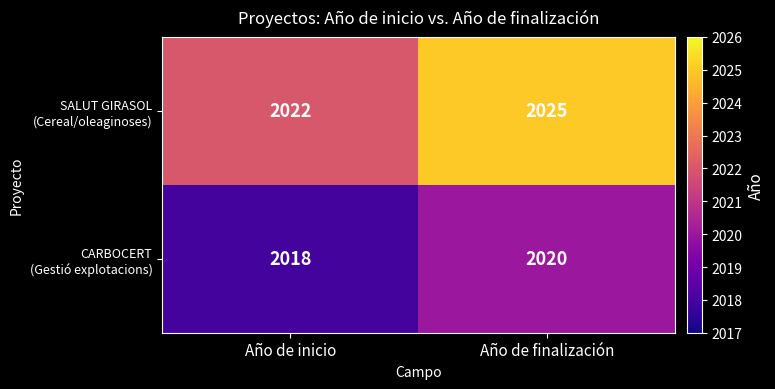

What is the difference between the highest and lowest values at Año de inicio?

4